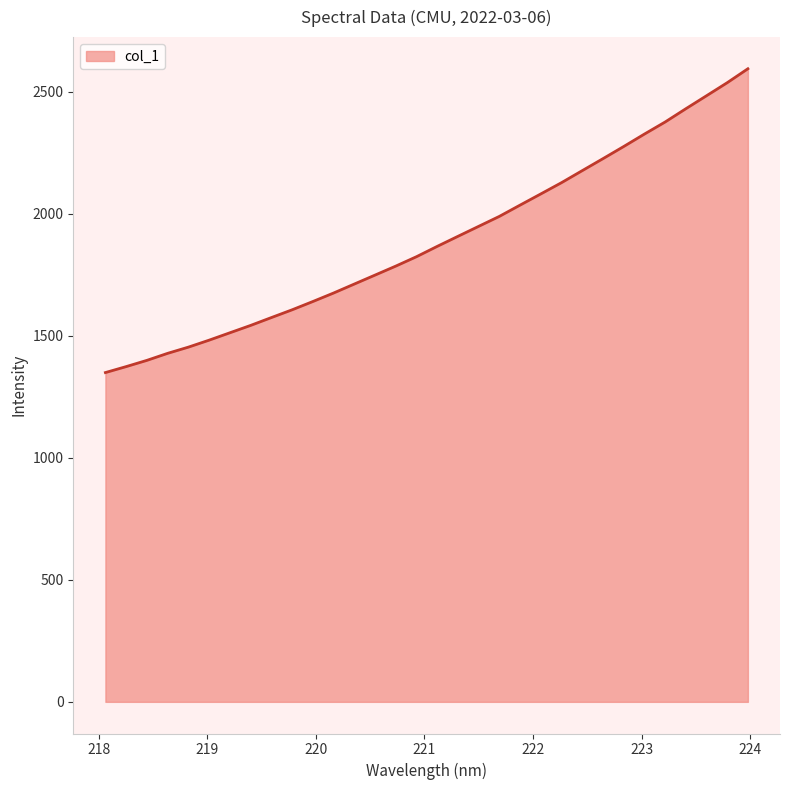

Count the number of categories in the chart.

32